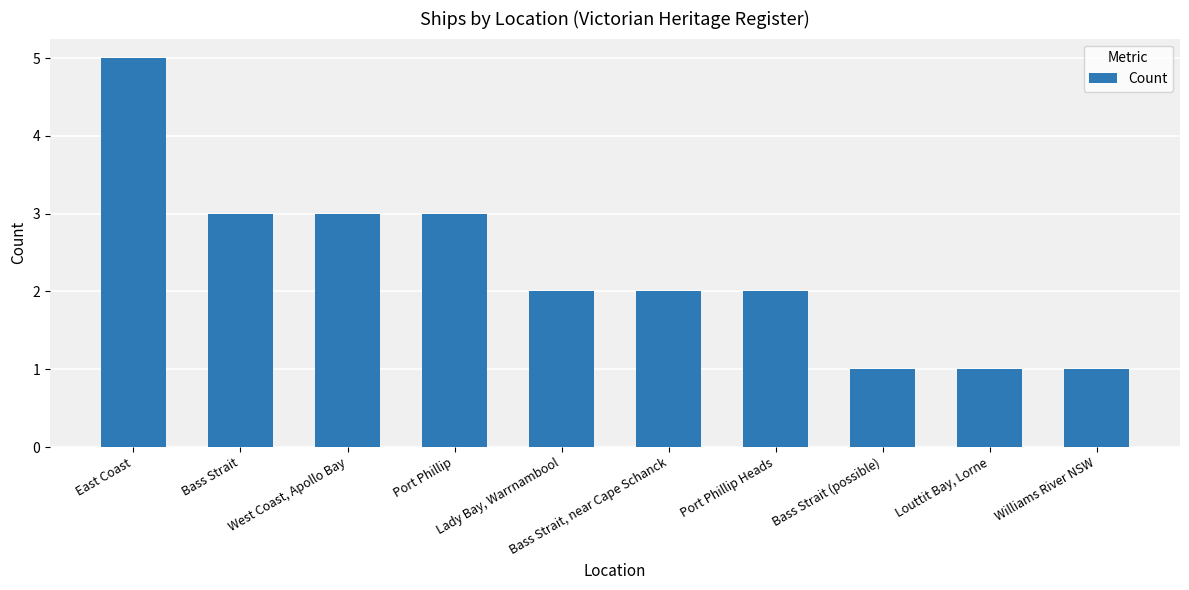

What is the sum of all values?

23